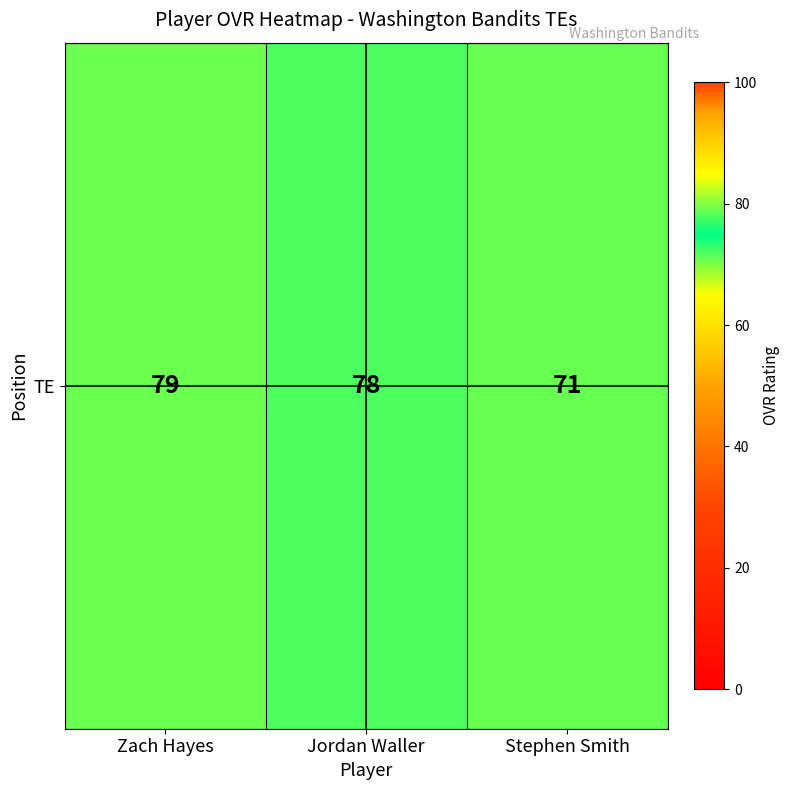

Where does the data first go above 78?

Zach Hayes